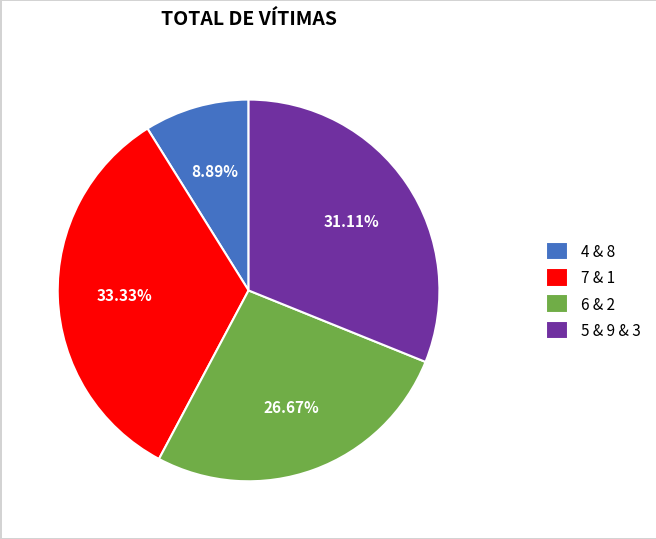

What is the largest slice in the pie chart?

7 & 1